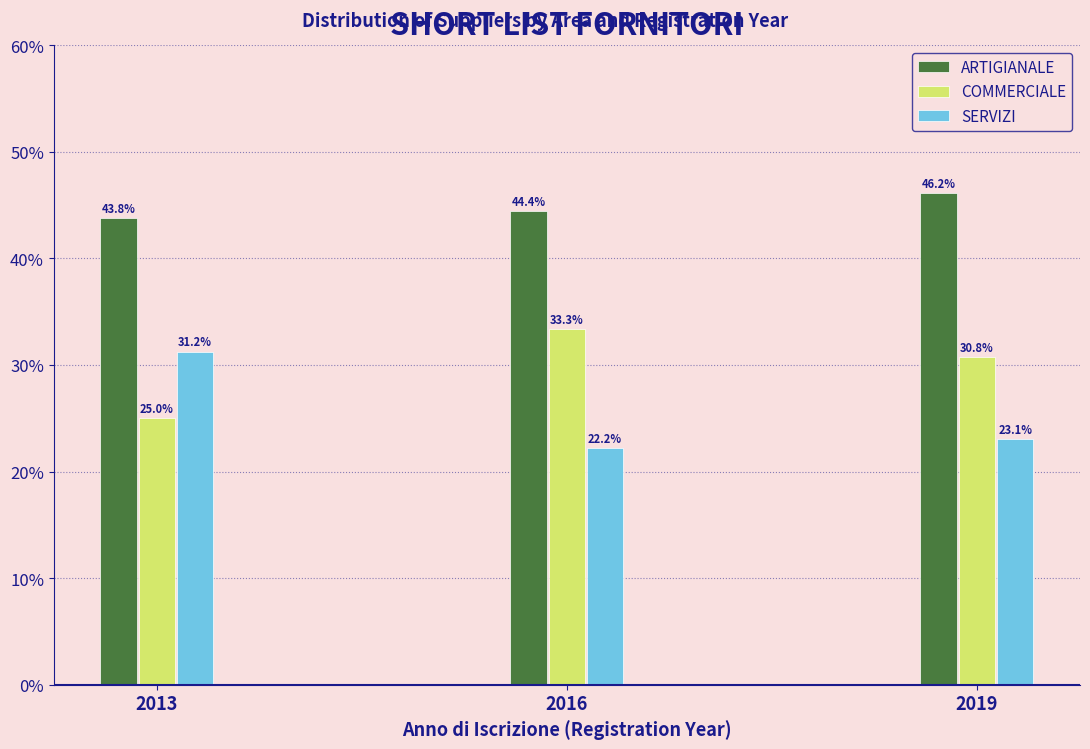

What is the sum of the COMMERCIALE values at 2016 and 2019?

64.1